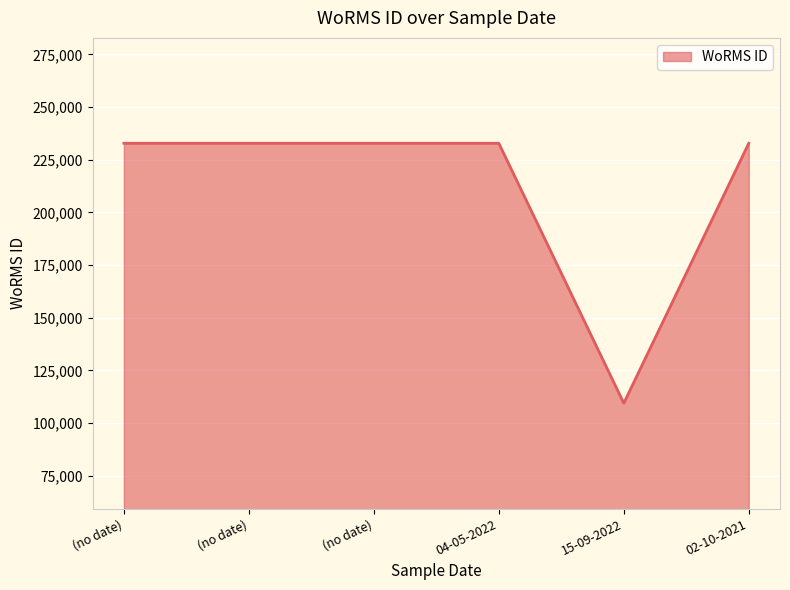

What is the sum of all values?

1273400